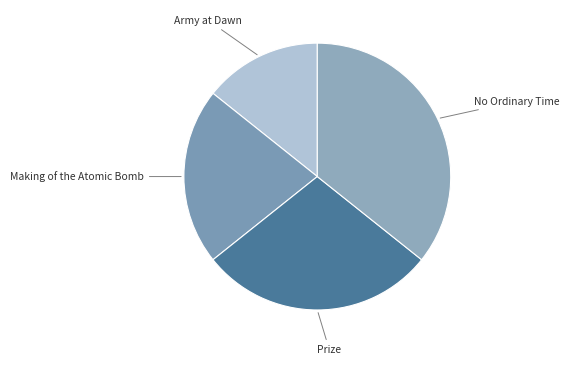

The Making of the Atomic Bomb slice represents 32% of the pie. True or false?

False